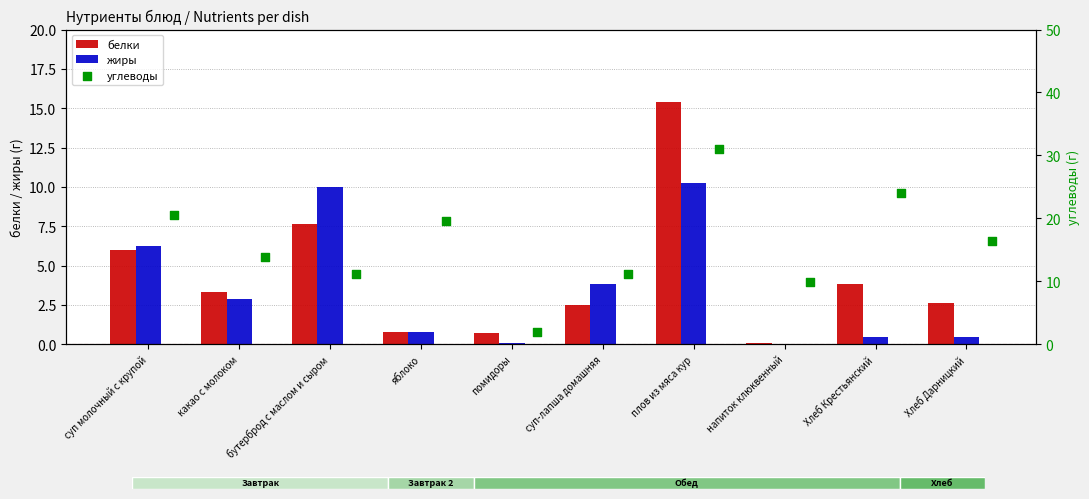

What are all the series names shown in the legend?

белки, жиры, углеводы